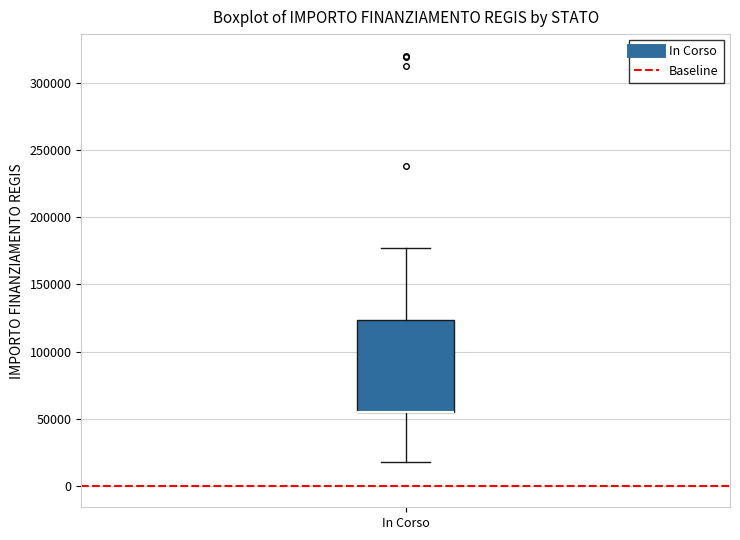

Read this box plot against the y-axis: the position of the median line, the range covered by the box, and the ends of both whiskers. The values are not printed on the chart, so give them approximately, as read against the axis.

median 55000 (drawn on the box's lower edge), box 55000 to 125000, whiskers 20000 to 175000